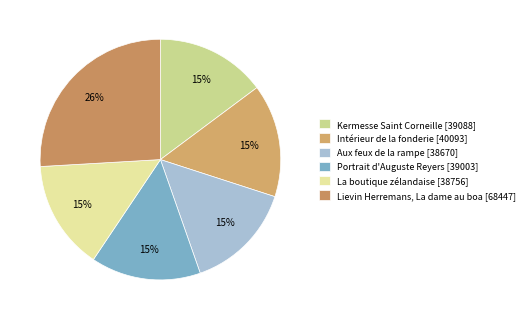

Count the number of slices in the pie.

6